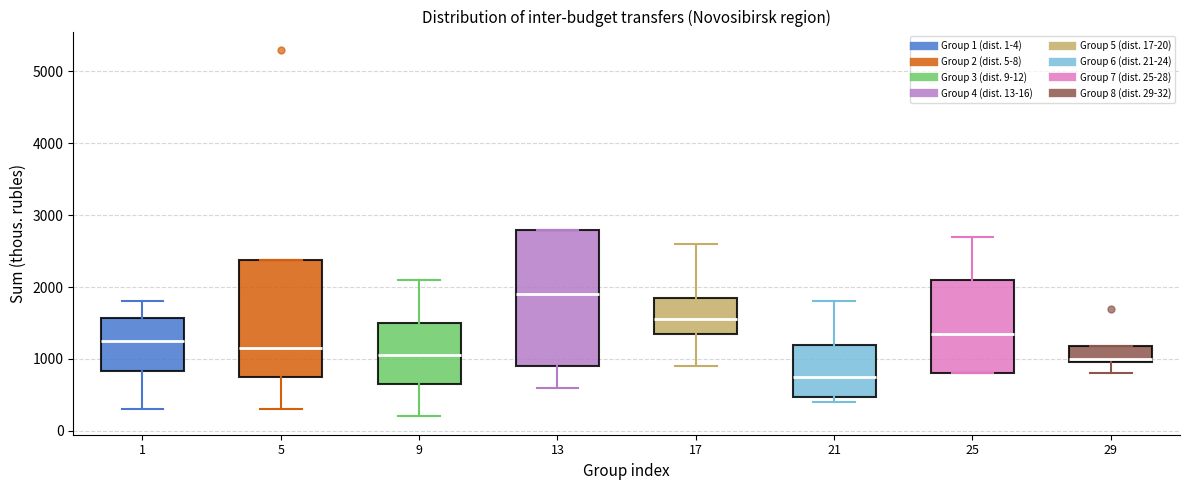

Reading left to right, read every box against the y-axis: the position of its median line, the range the box covers, and the ends of its whiskers. The values are not printed on the chart, so give them approximately, as read against the axis.

1: median 1300, box 800 to 1600, whiskers 300 to 1800
5: median 1200, box 800 to 2400, whiskers 300 to 2400
9: median 1100, box 700 to 1500, whiskers 200 to 2100
13: median 1900, box 900 to 2800, whiskers 600 to 2800
17: median 1600, box 1400 to 1900, whiskers 900 to 2600
21: median 800, box 500 to 1200, whiskers 400 to 1800
25: median 1400, box 800 to 2100, whiskers 800 to 2700
29: median 1000 (just above the box's lower edge), box 1000 to 1200, whiskers 800 to 1200